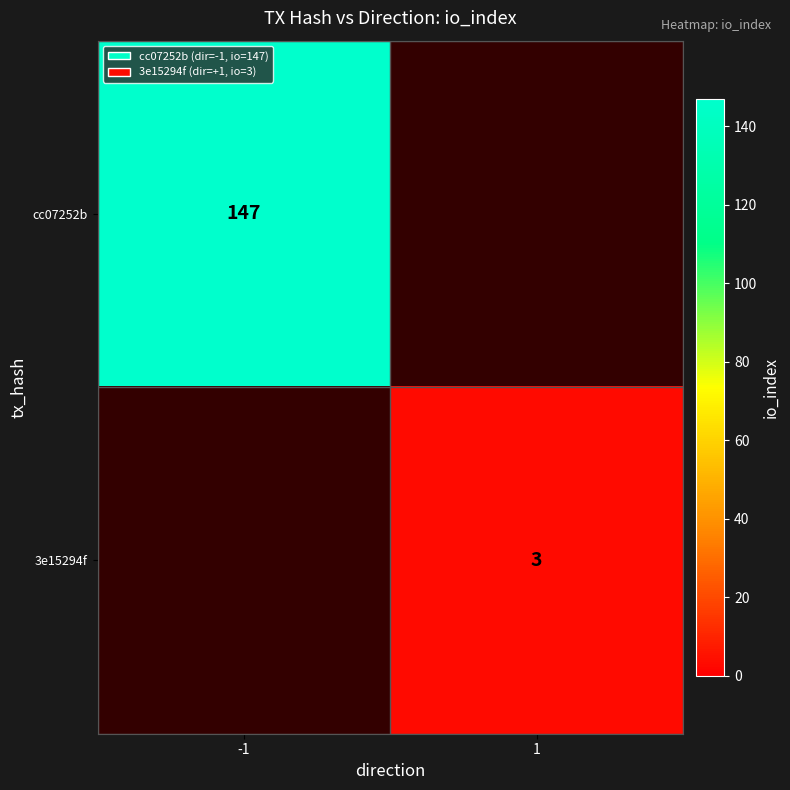

True or false: cc07252b has a value of 235 at -1.

False